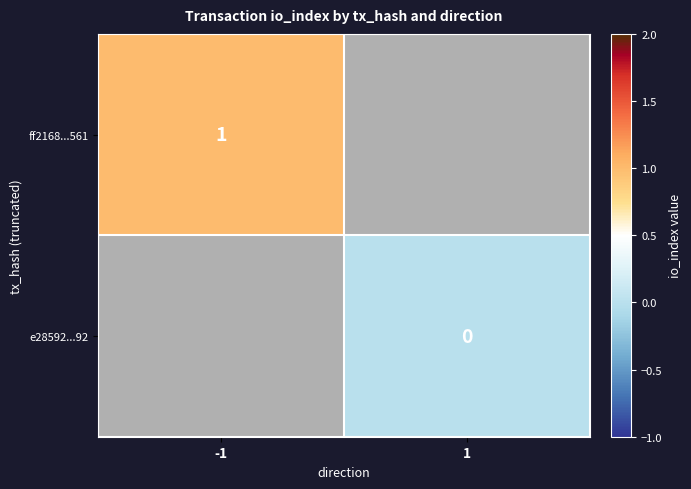

Which label corresponds to the largest value in the chart?

-1